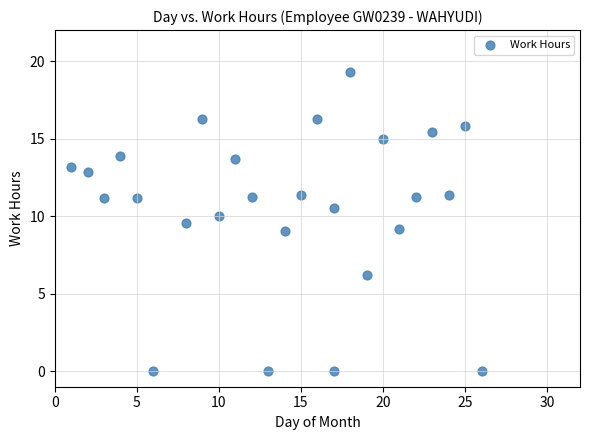

What is the range of X values (max minus min)?

25.0